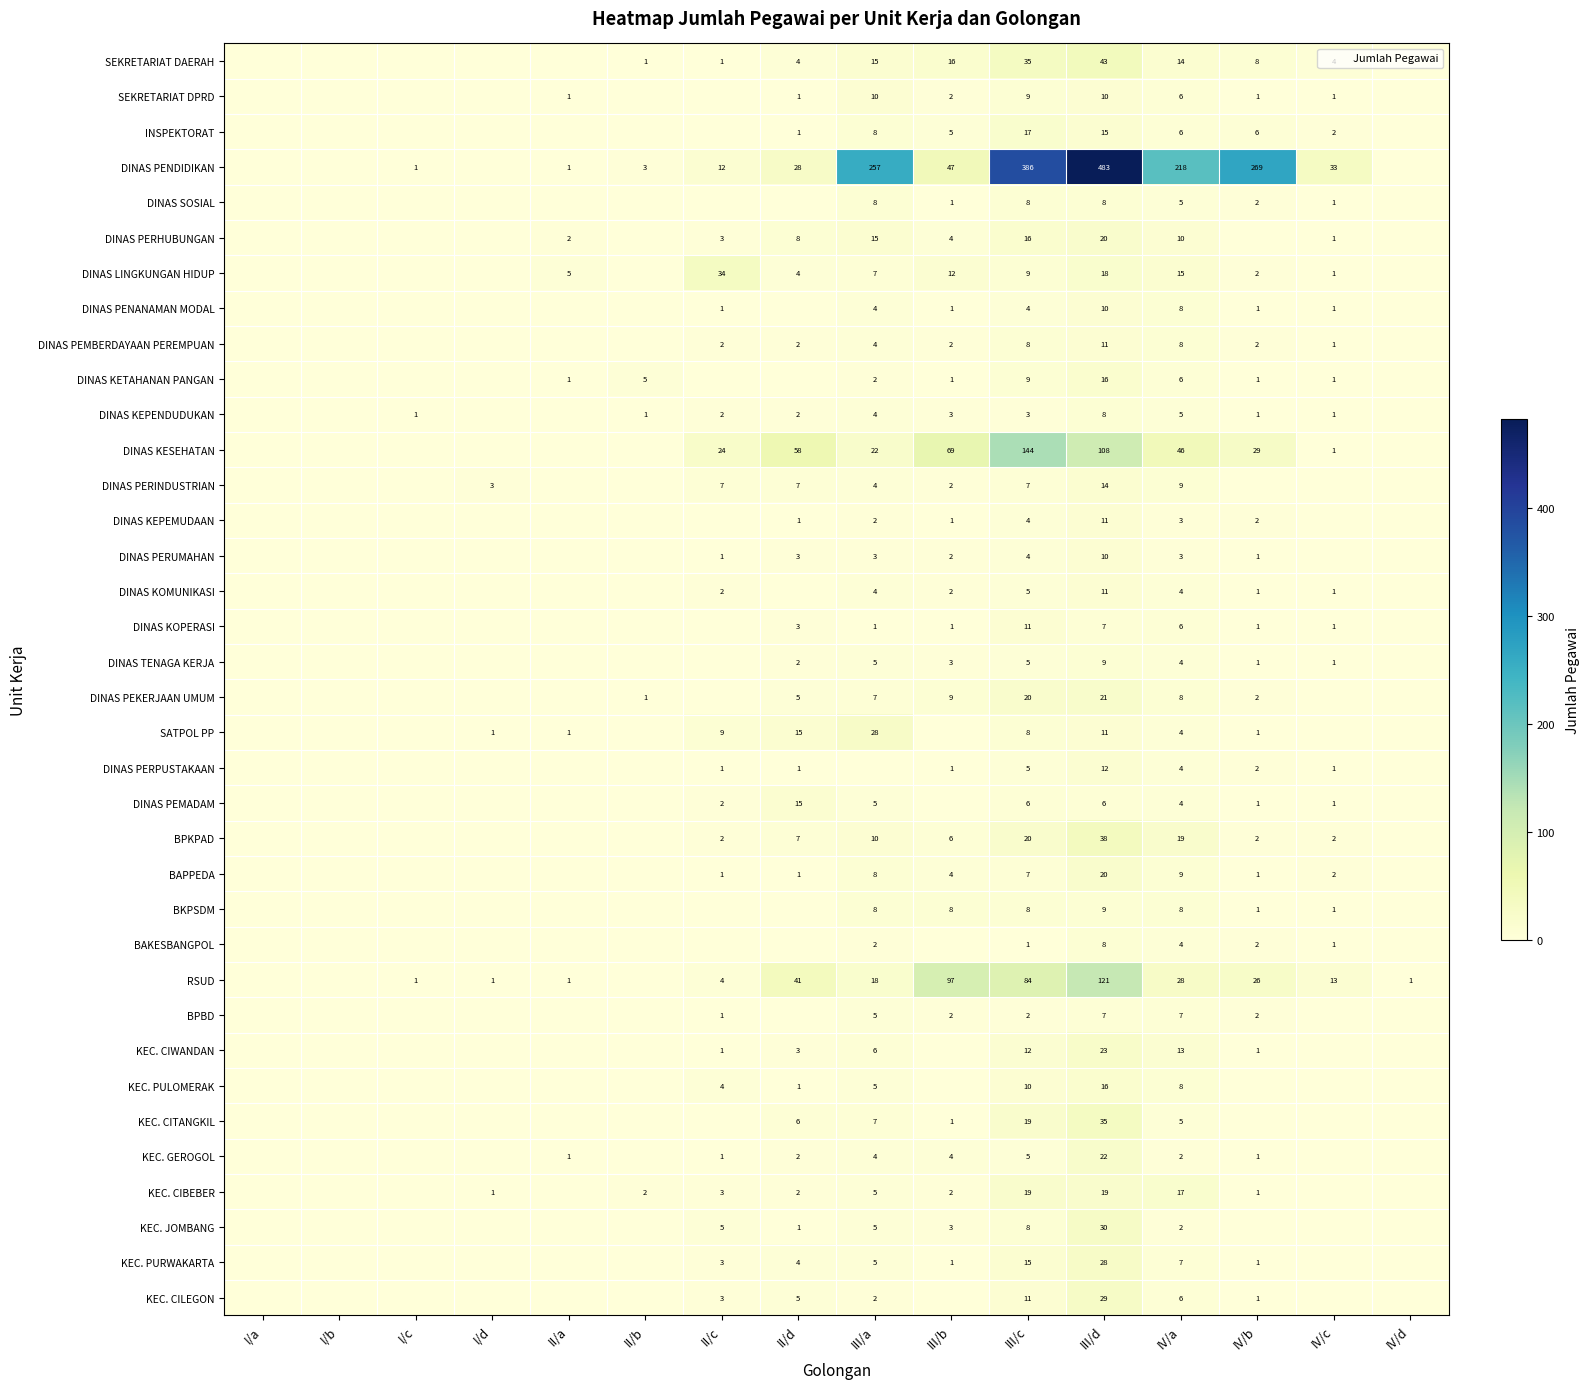

What is the difference between the highest and lowest values at II/b?

5